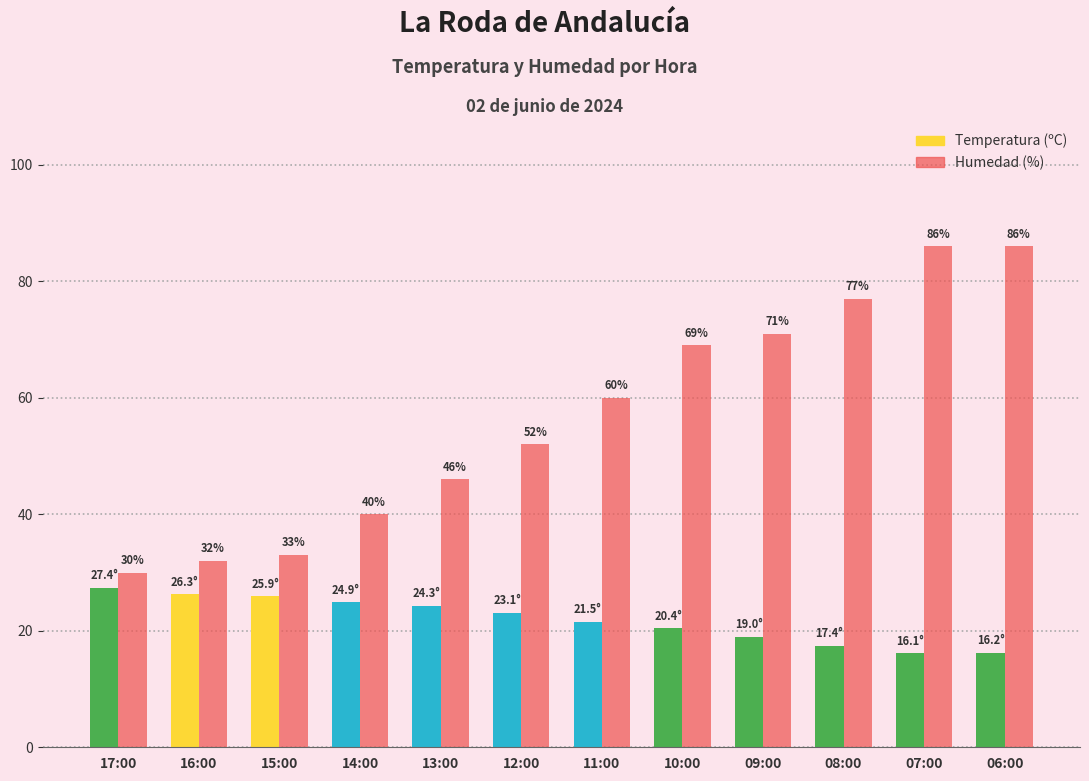

What is the label of the 5th bar from the right?

10:00